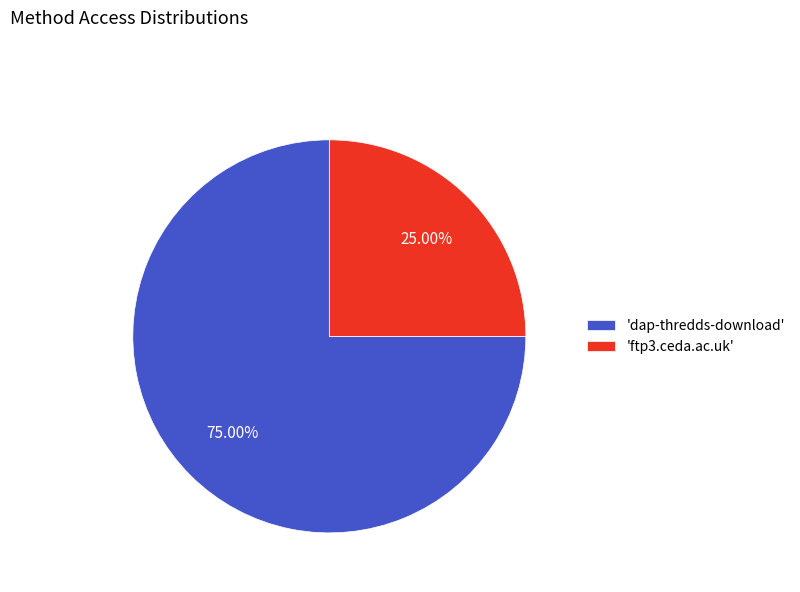

Rank the categories by value from highest to lowest.

'dap-thredds-download', 'ftp3.ceda.ac.uk'